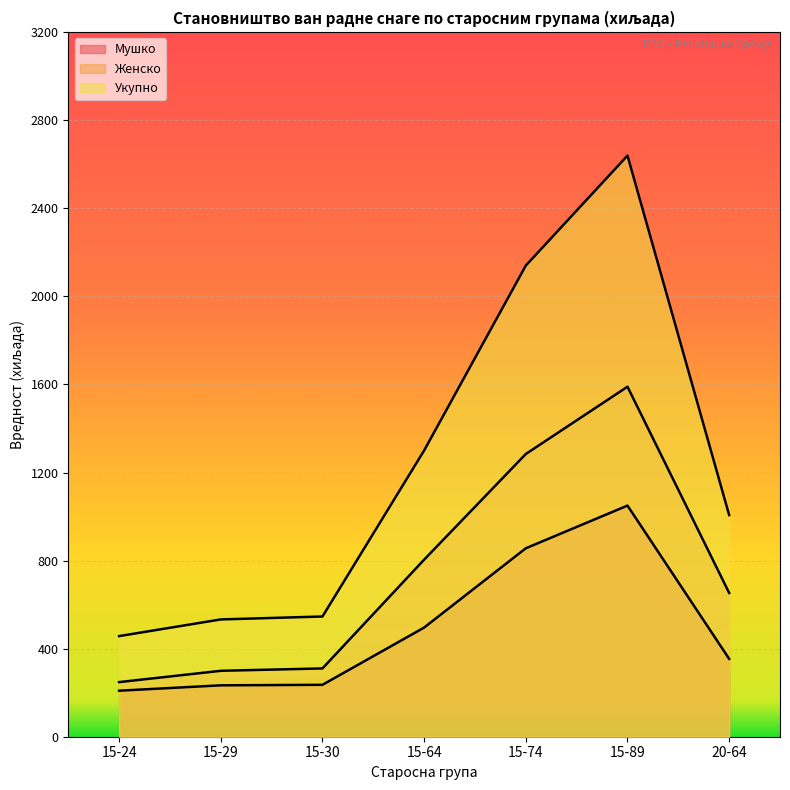

What is the difference between the maximum and minimum values in the Мушко series?

840.7